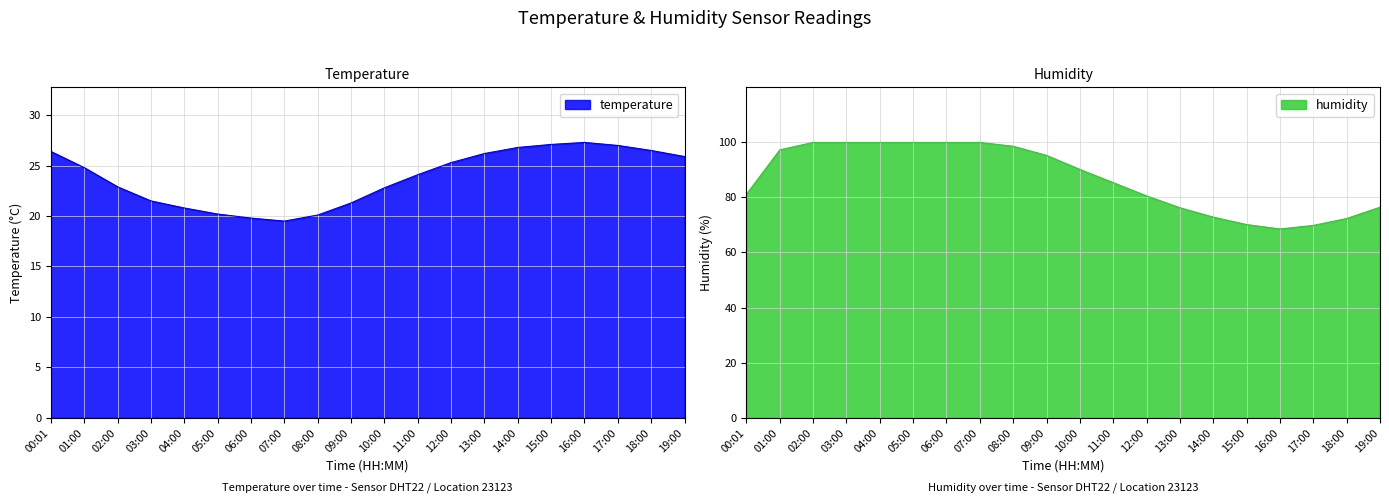

What is the sum of all humidity values?

1733.4